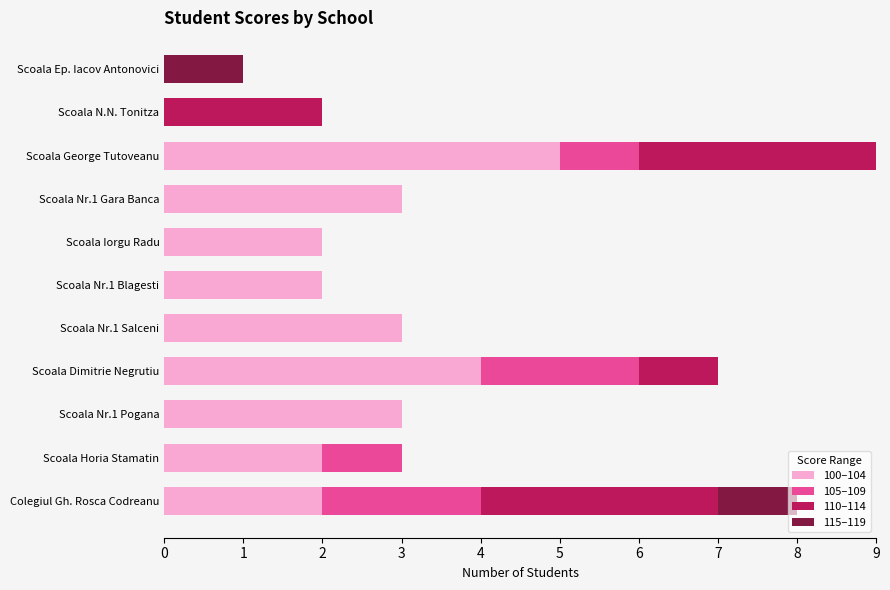

What is the total value across all series at Scoala Dimitrie Negrutiu?

7